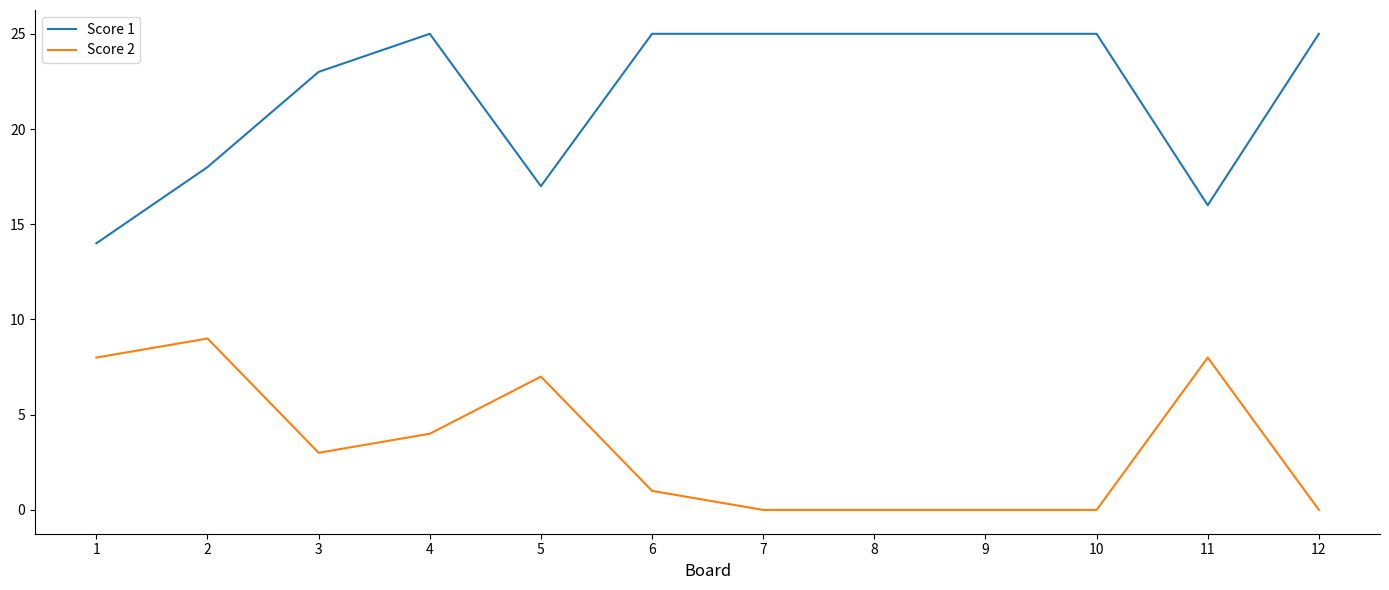

What is the spread (max minus min) of values at 5?

10